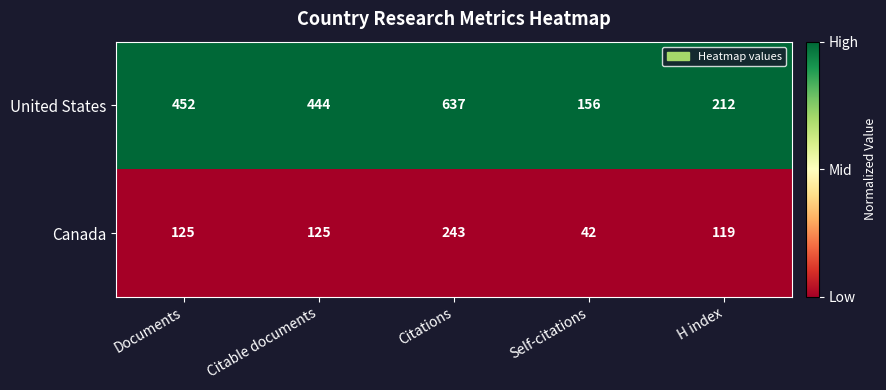

Reading right to left, list all the values displayed in this chart.

United States: 212	156	637	444	452
Canada: 119	42	243	125	125